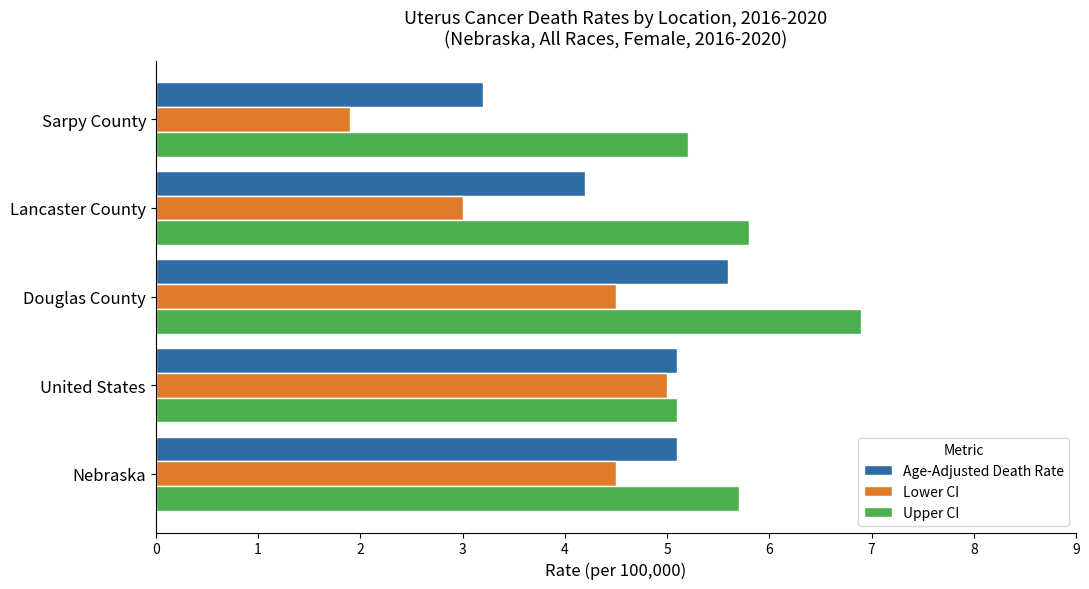

What is the sum of all Lower CI values?

18.9